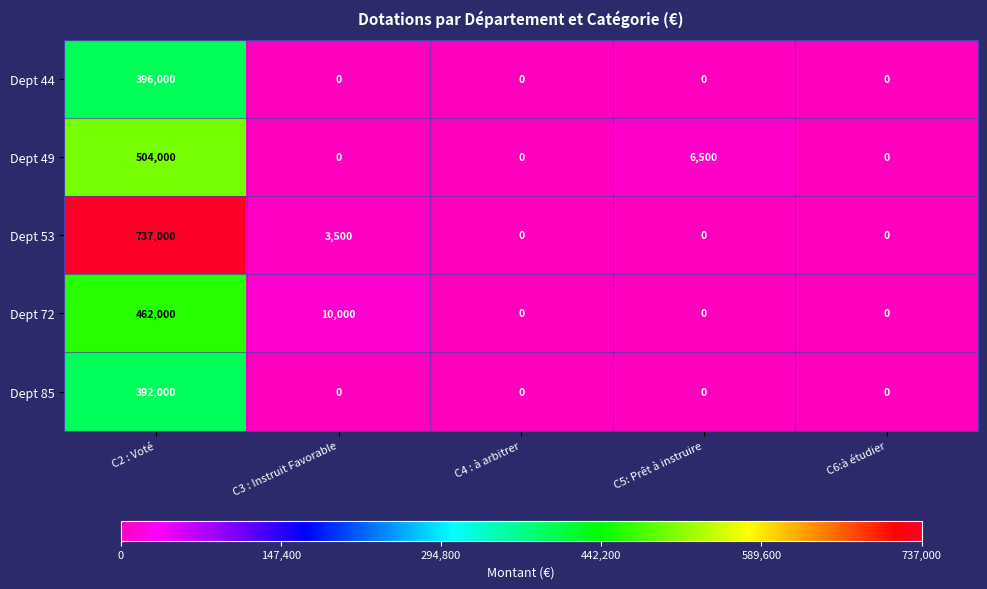

Between C2 : Voté and C5: Prêt à instruire, which series saw the biggest shift?

Dept 53